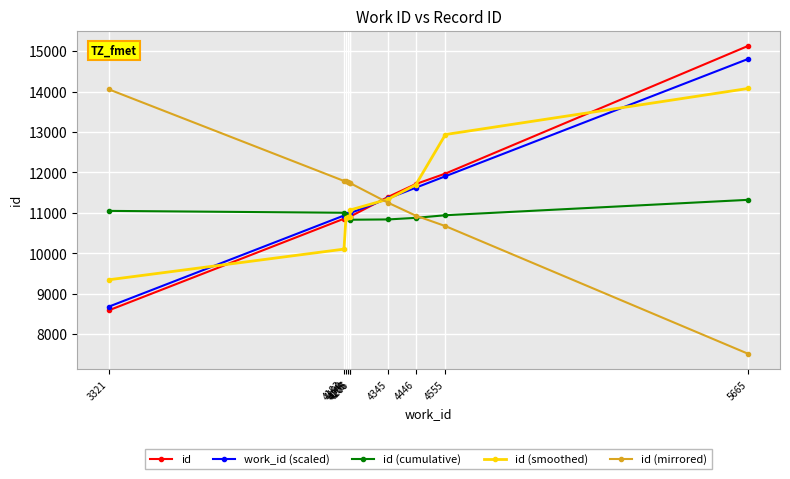

True or false: work_id (scaled) has more than 2 points higher than both neighbors.

False